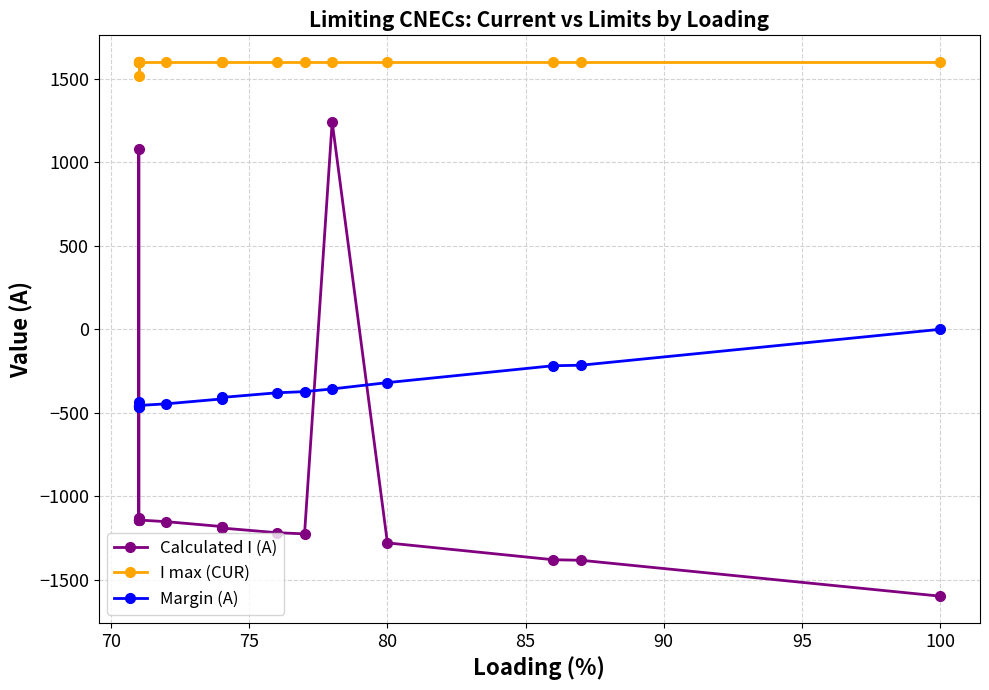

Does the chart have visible grid lines?

Yes